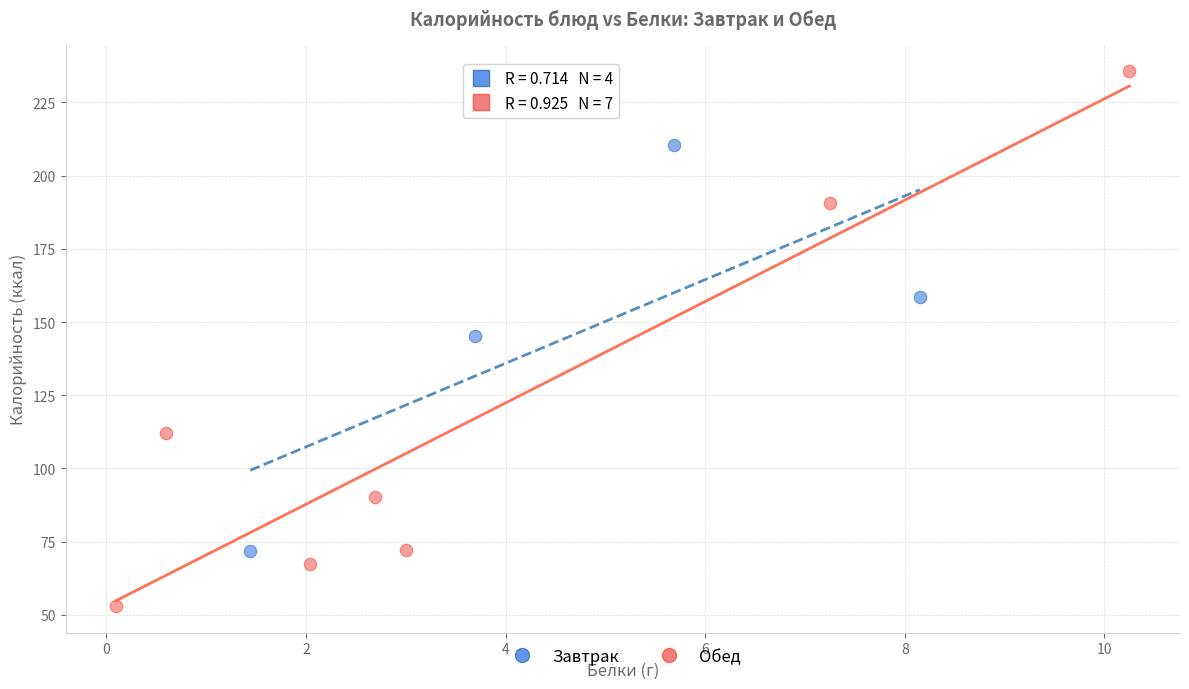

Which series reaches the maximum Y coordinate?

Обед